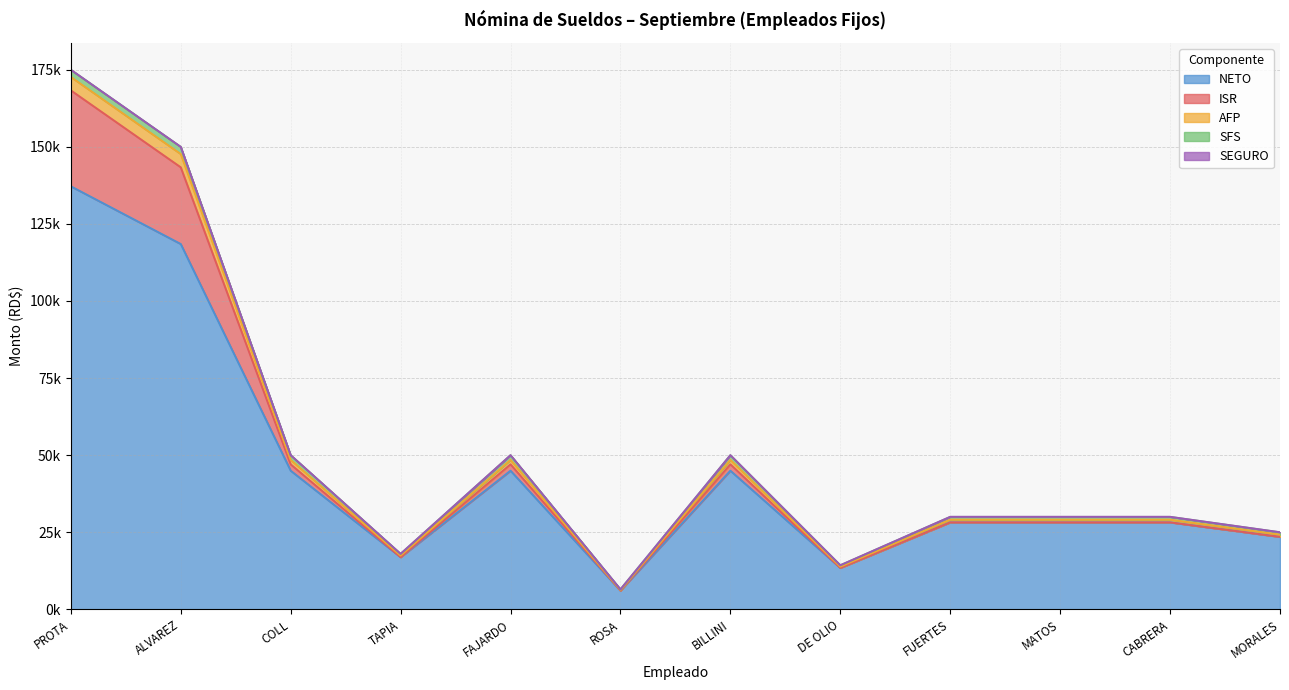

Which category has the lowest value in the AFP series?

ROSA